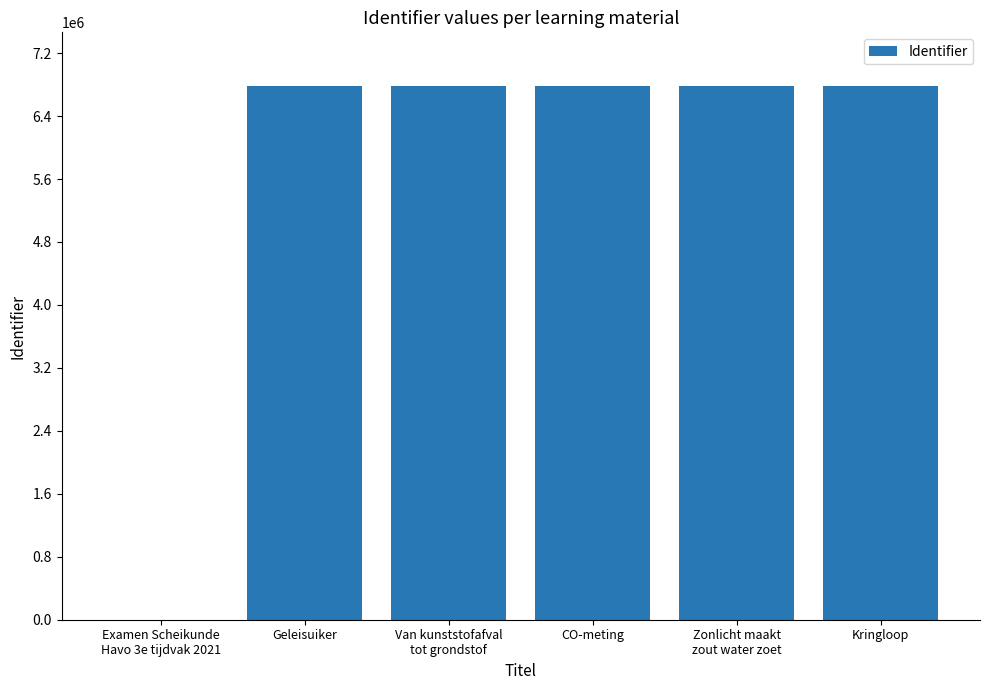

Are the bars horizontal?

No